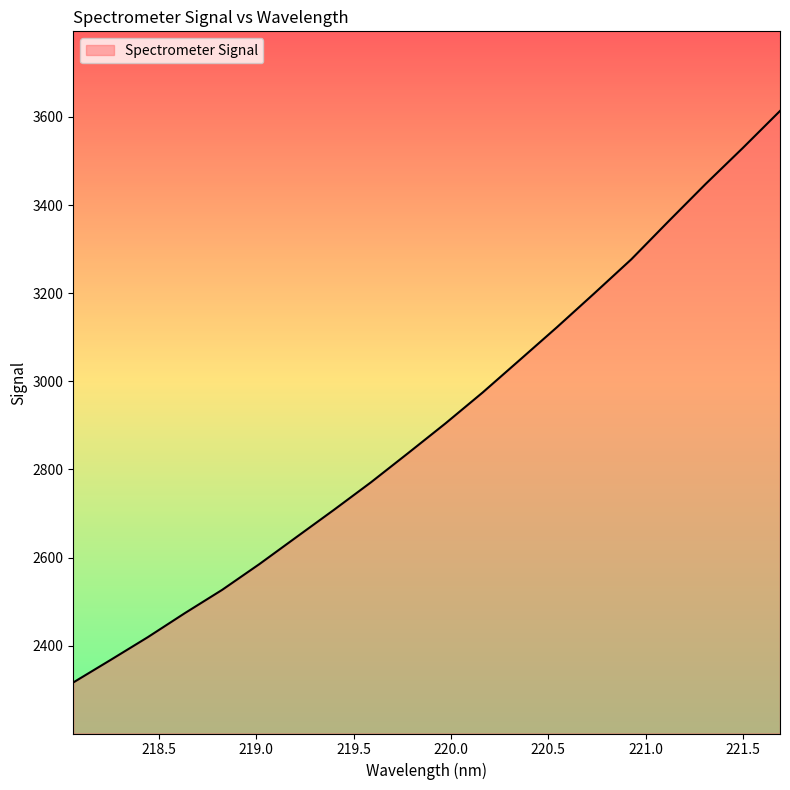

What is the greatest value displayed?

3613.6